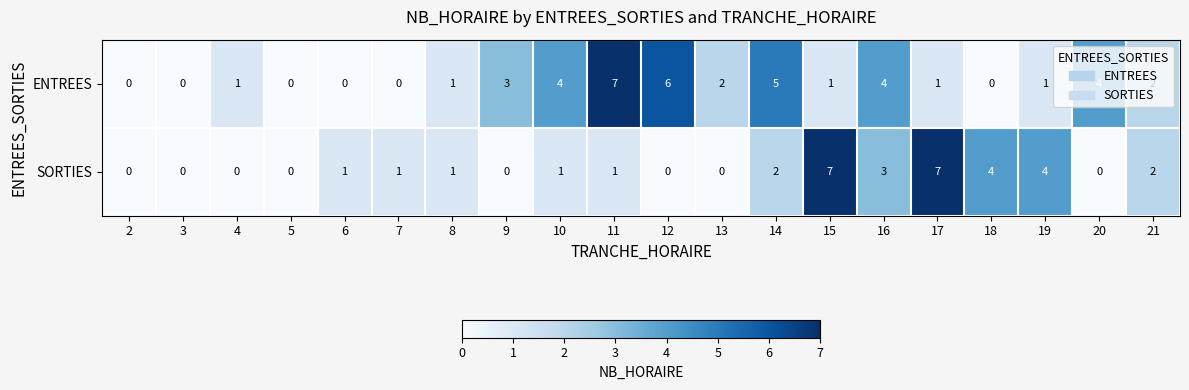

At which label is SORTIES closest to 3?

16